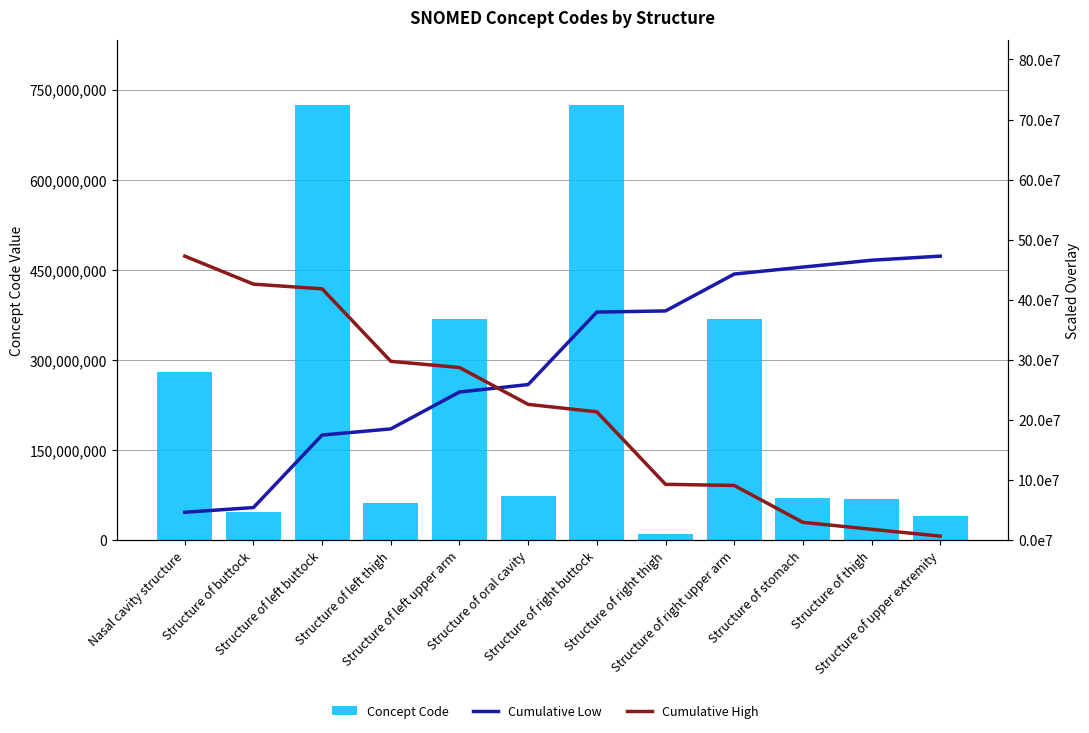

At which category is the sum across all series the highest?

Structure of right buttock